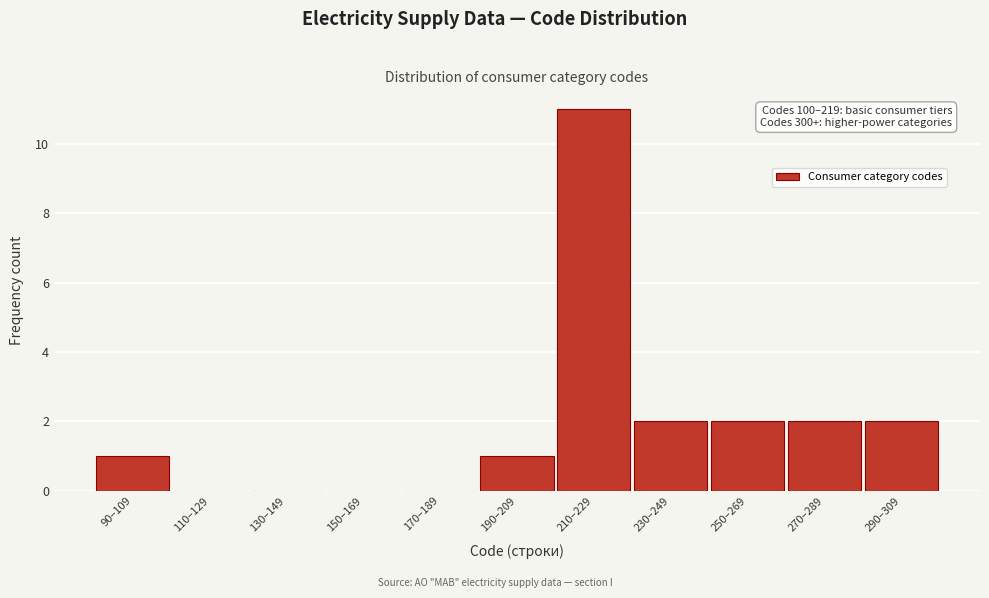

Reading left to right, what are all the values shown in this chart?

90–109=1	110–129=0	130–149=0	150–169=0	170–189=0	190–209=1	210–229=11	230–249=2	250–269=2	270–289=2	290–309=2